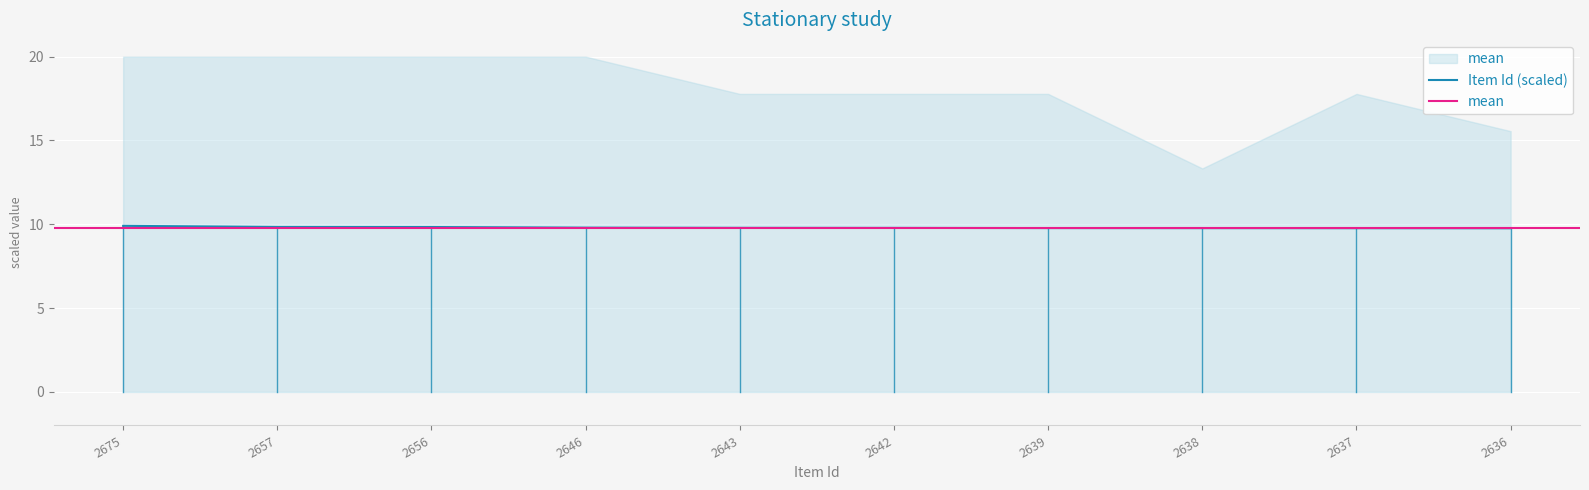

The value at 2643 is 4.7. True or false?

False